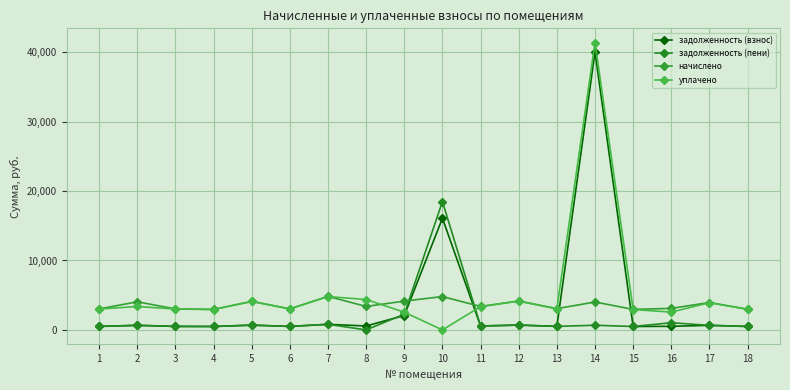

Reading left to right, what are all the values shown in this chart?

задолженность (взнос): 503.8	649.5	503.8	492.5	686.4	505.8	805.1	563.9	2074.6	16086.7	562.8	694.8	509.9	40031.3	492.4	517.1	657.7	496.6
задолженность (пени): 503.8	674.9	503.8	492.5	686.4	505.8	805.1	0.0	2266.1	18488.5	562.8	694.8	509.9	670.5	492.4	1034.2	657.7	496.6
начислено: 3022.6	4049.4	3022.6	2954.9	4118.3	3034.9	4830.6	3376.6	4149.1	4803.5	3376.6	4168.9	3059.5	4022.9	2954.3	3102.6	3946.0	2979.5
уплачено: 3003.5	3374.2	3003.5	2936.2	4092.2	3015.7	4800.0	4378.1	2548.3	0.0	3355.2	4142.4	3040.1	41372.3	2935.6	2565.8	3921.0	2960.6